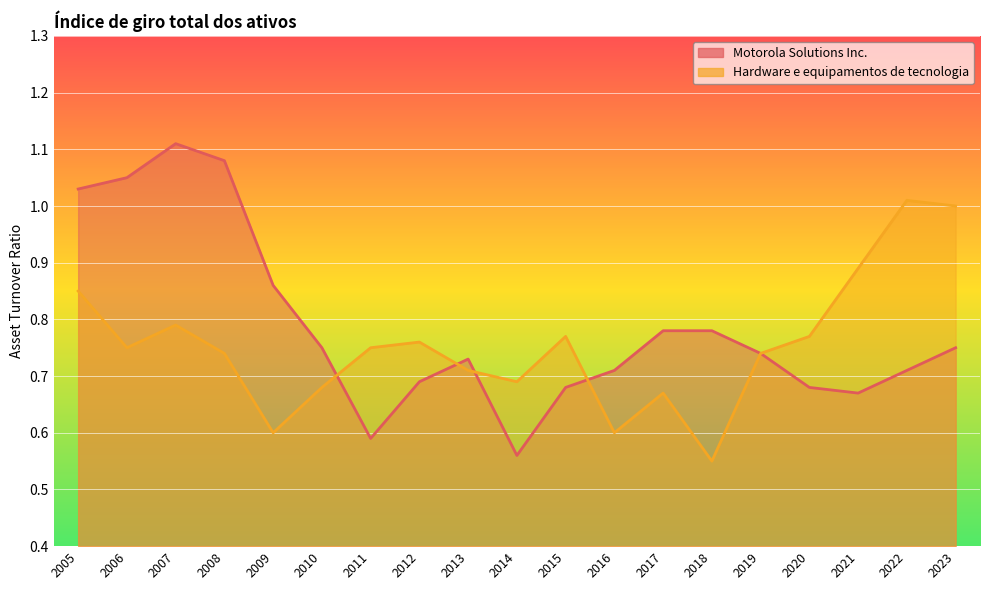

At which category is the sum across all series the highest?

2007